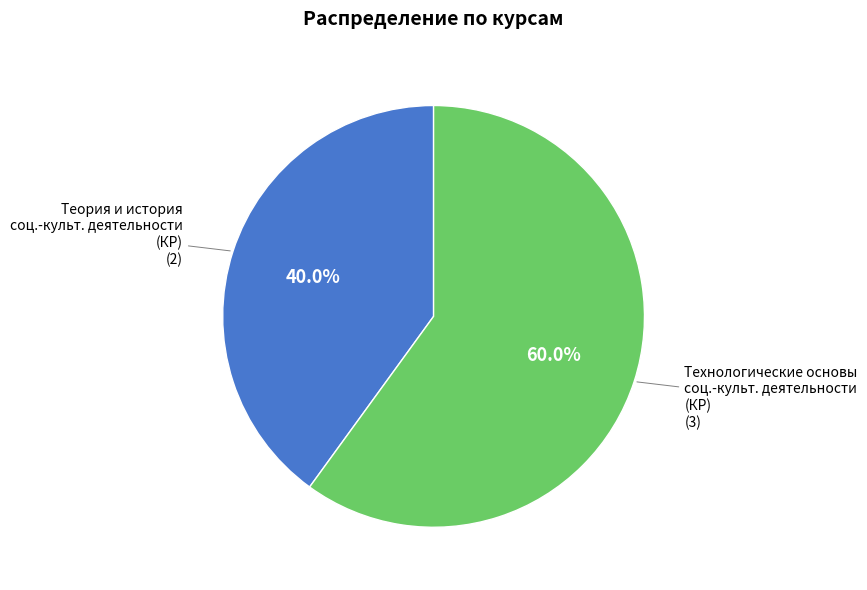

Is there a majority slice in this chart?

Yes